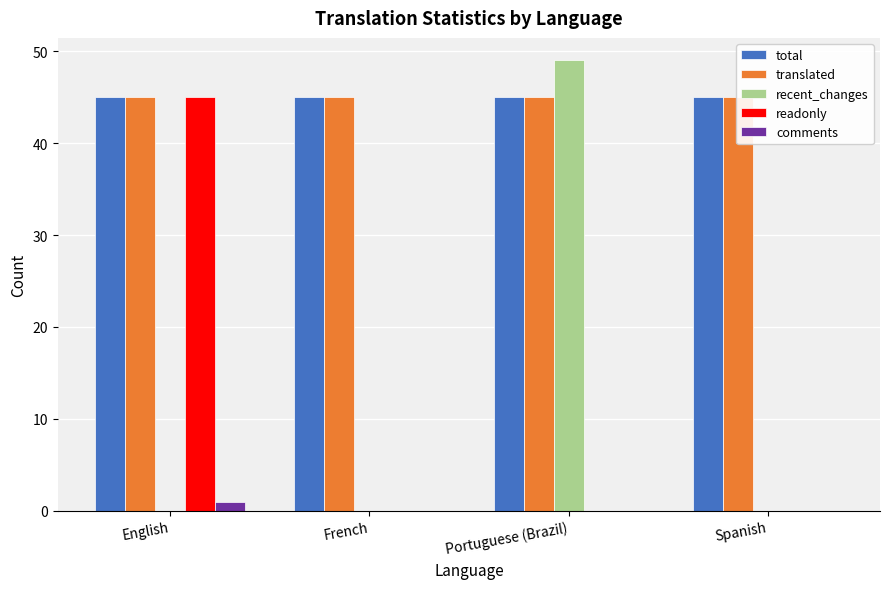

What are all the series names shown in the legend?

total, translated, recent_changes, readonly, comments